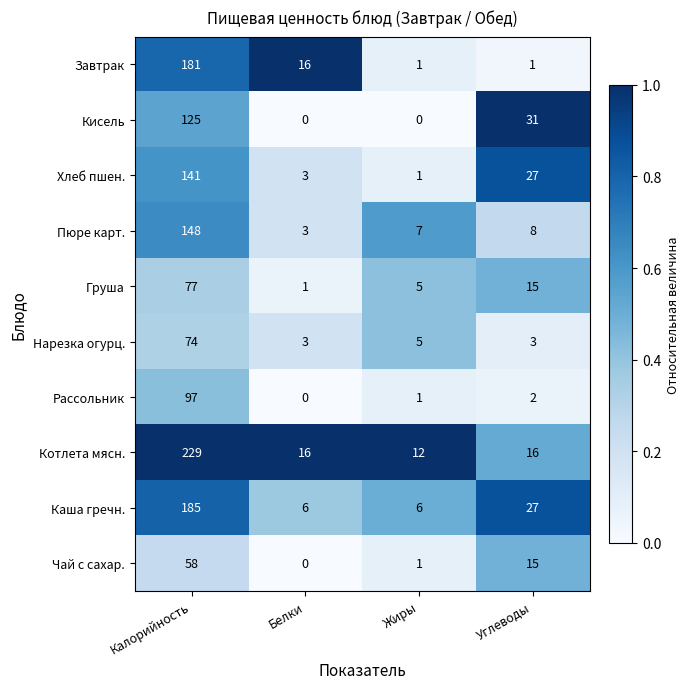

What is the approximate value of Груша at Углеводы, to the nearest 5?

15